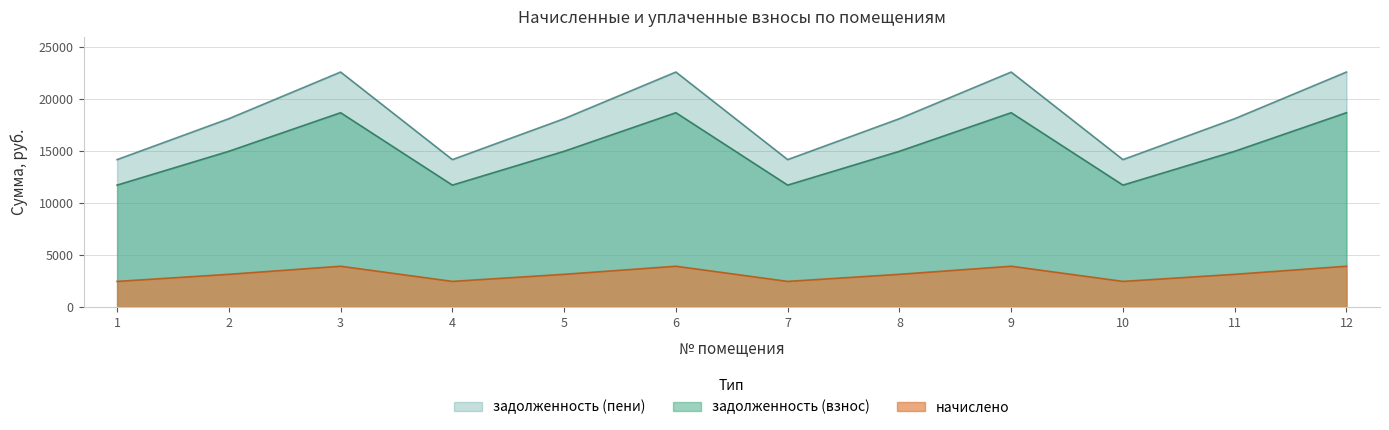

The value of задолженность (взнос) at 2 is 14942.6. True or false?

True